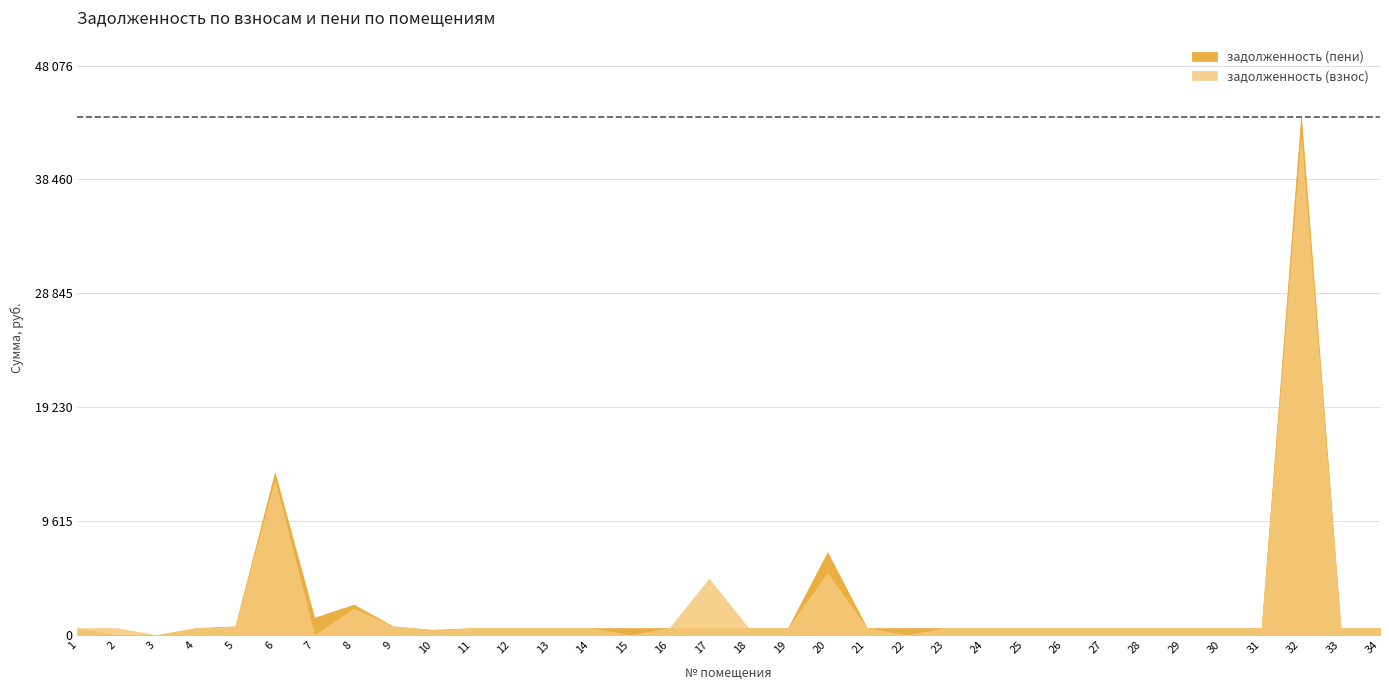

Rank the series by their average value, from highest to lowest.

задолженность (пени), задолженность (взнос)